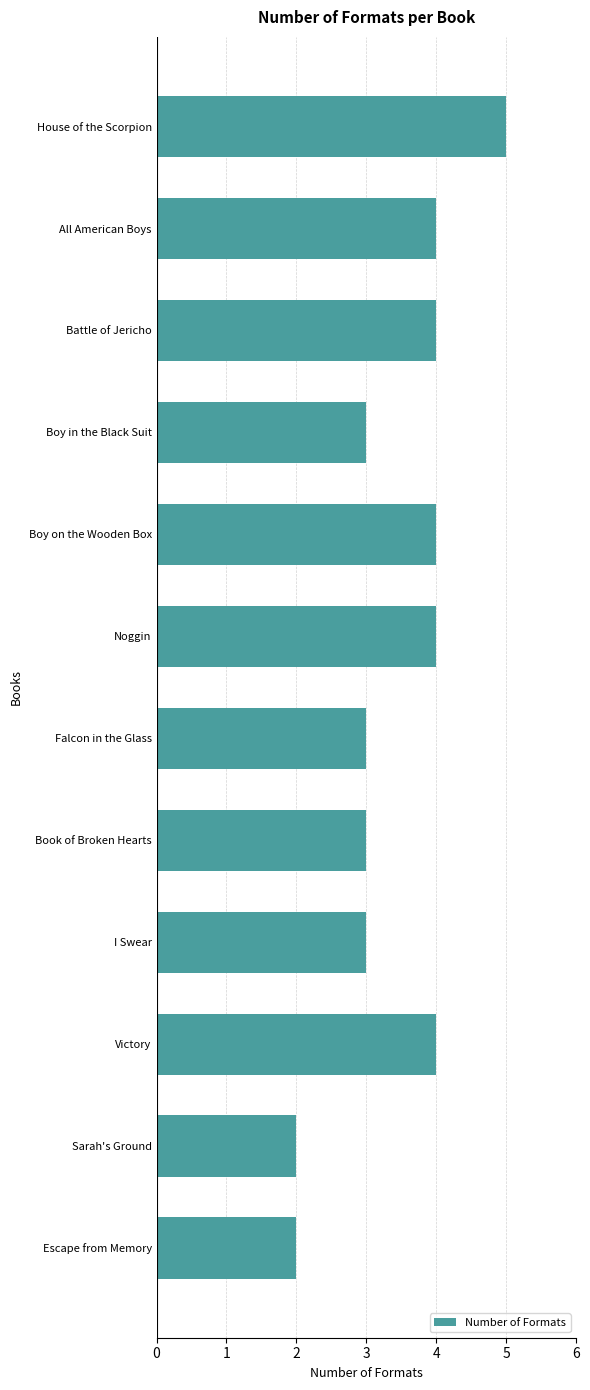

Reading top to bottom, what are all the values shown in this chart?

5	4	4	3	4	4	3	3	3	4	2	2